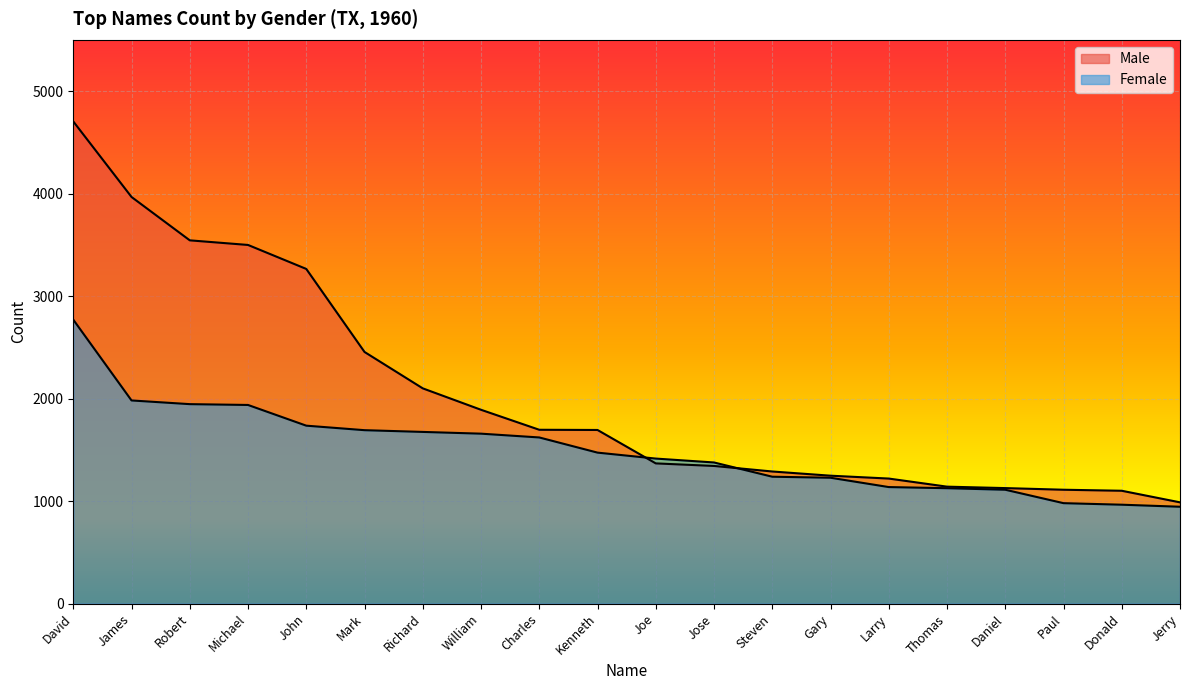

Rank the categories by Female value from highest to lowest.

David, James, Robert, Michael, John, Mark, Richard, William, Charles, Kenneth, Joe, Jose, Steven, Gary, Larry, Thomas, Daniel, Paul, Donald, Jerry